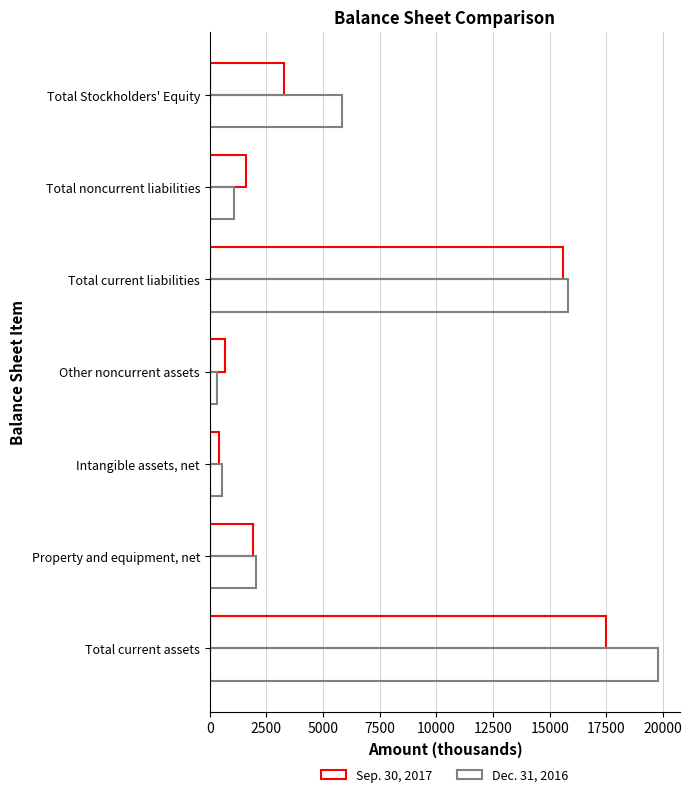

Rank the categories by Dec. 31, 2016 value from lowest to highest.

Other noncurrent assets, Intangible assets, net, Total noncurrent liabilities, Property and equipment, net, Total Stockholders' Equity, Total current liabilities, Total current assets